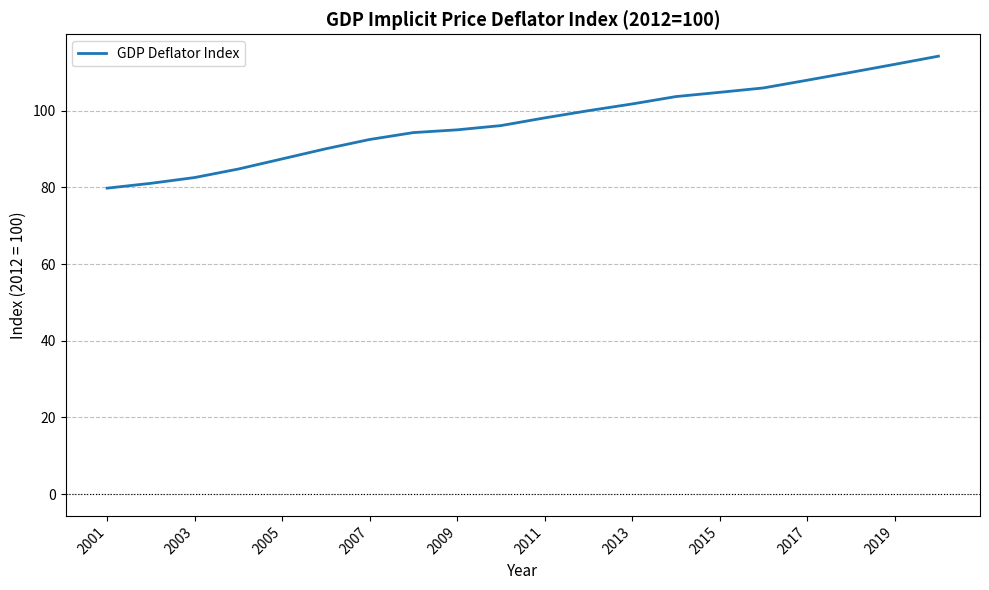

What is the difference between the maximum and minimum values?

34.4